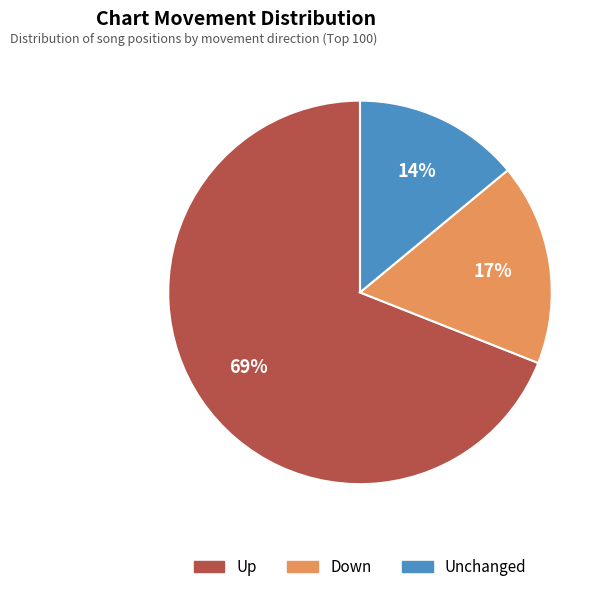

To the nearest percent, what is the difference between the largest and smallest slice percentages?

55%